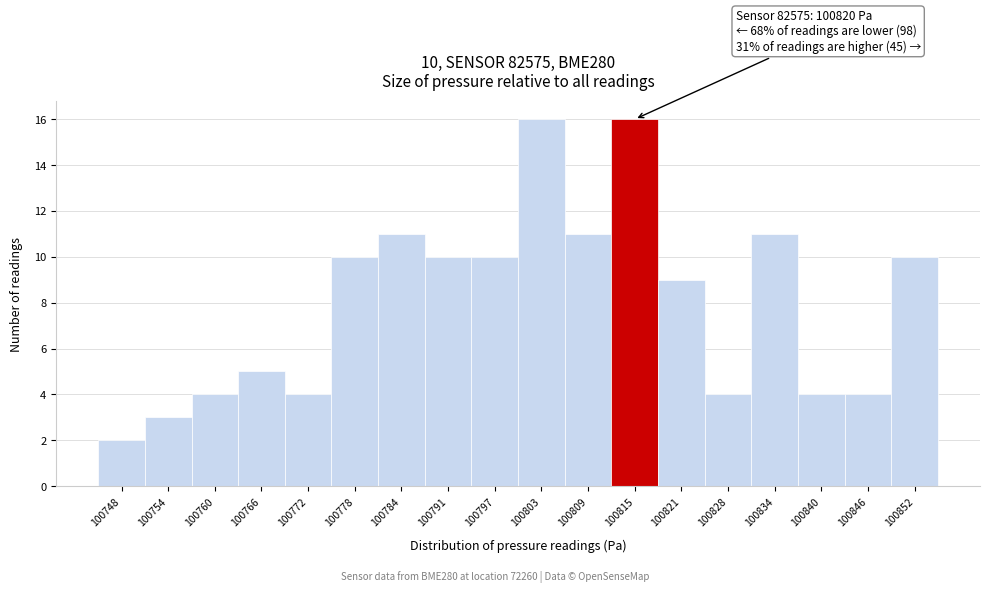

Reading left to right, what are all the values shown in this chart?

2	3	4	5	4	10	11	10	10	16	11	16	9	4	11	4	4	10